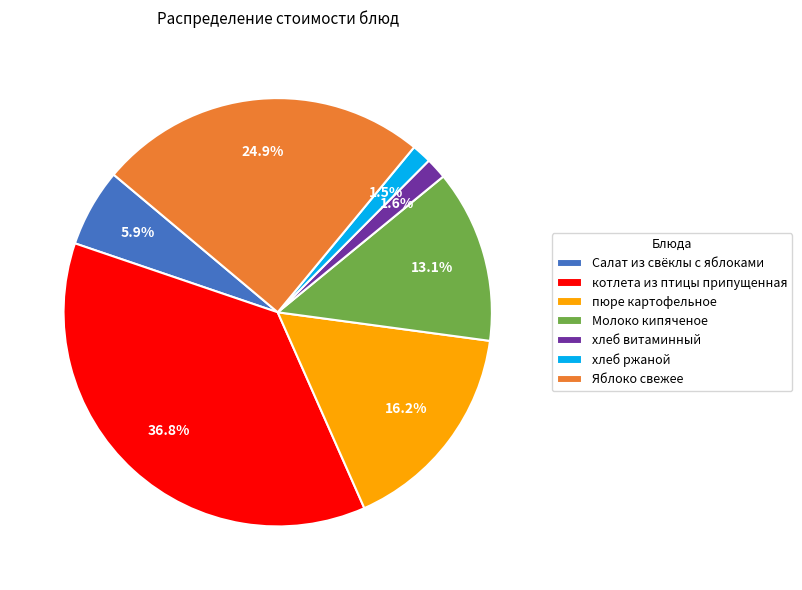

What percentage do котлета из птицы припущенная and Салат из свёклы с яблоками together represent?

42.7%